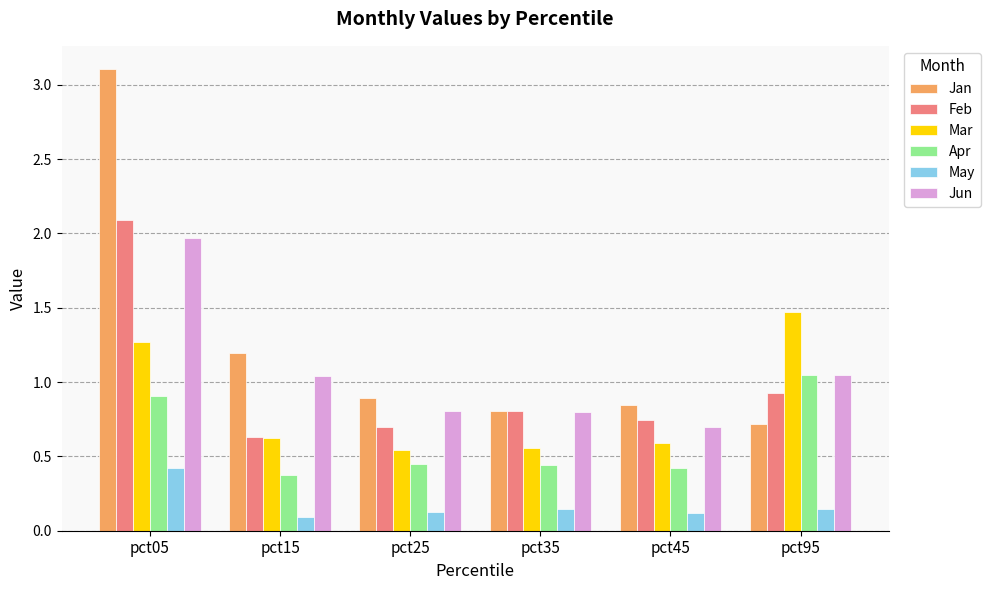

The Jun series shows 0.7 at pct45. True or false?

True